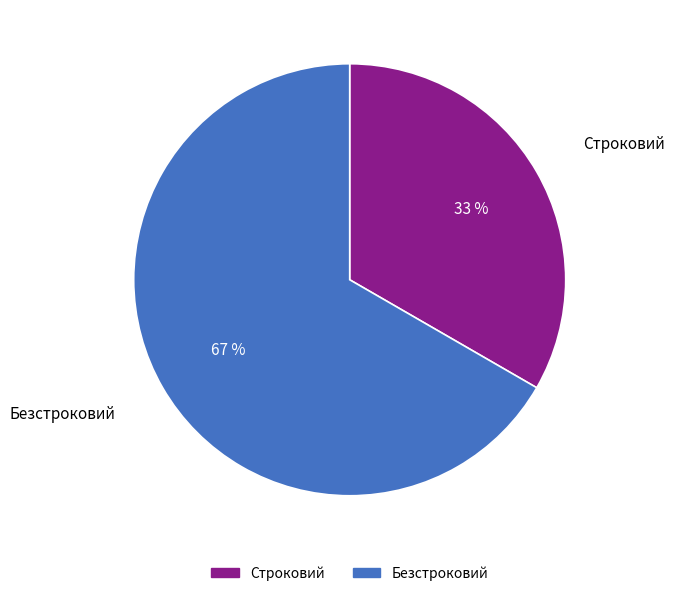

To the nearest percent, what percentage of the pie is Строковий?

33%